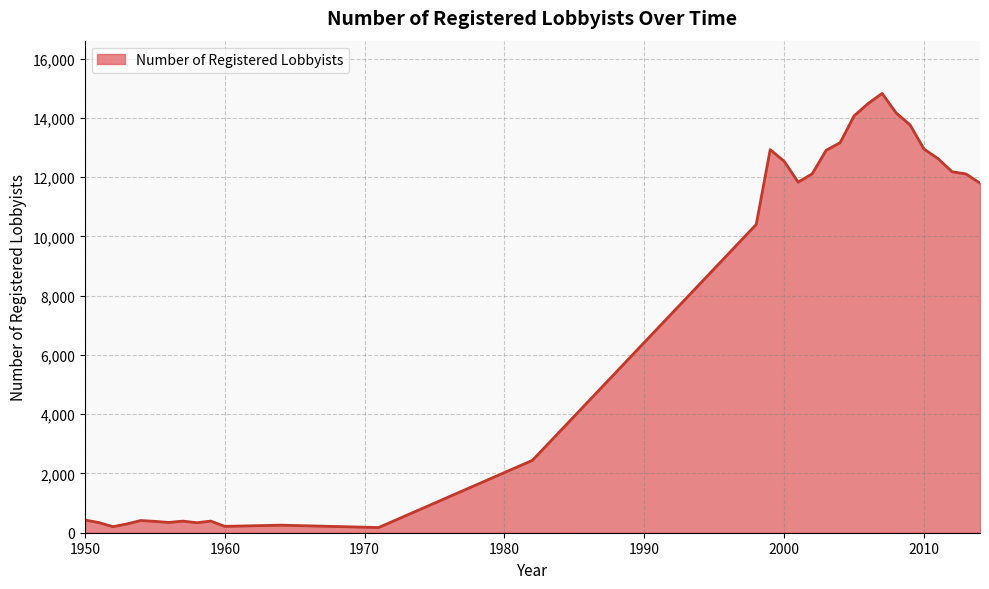

What is the greatest value displayed?

14829